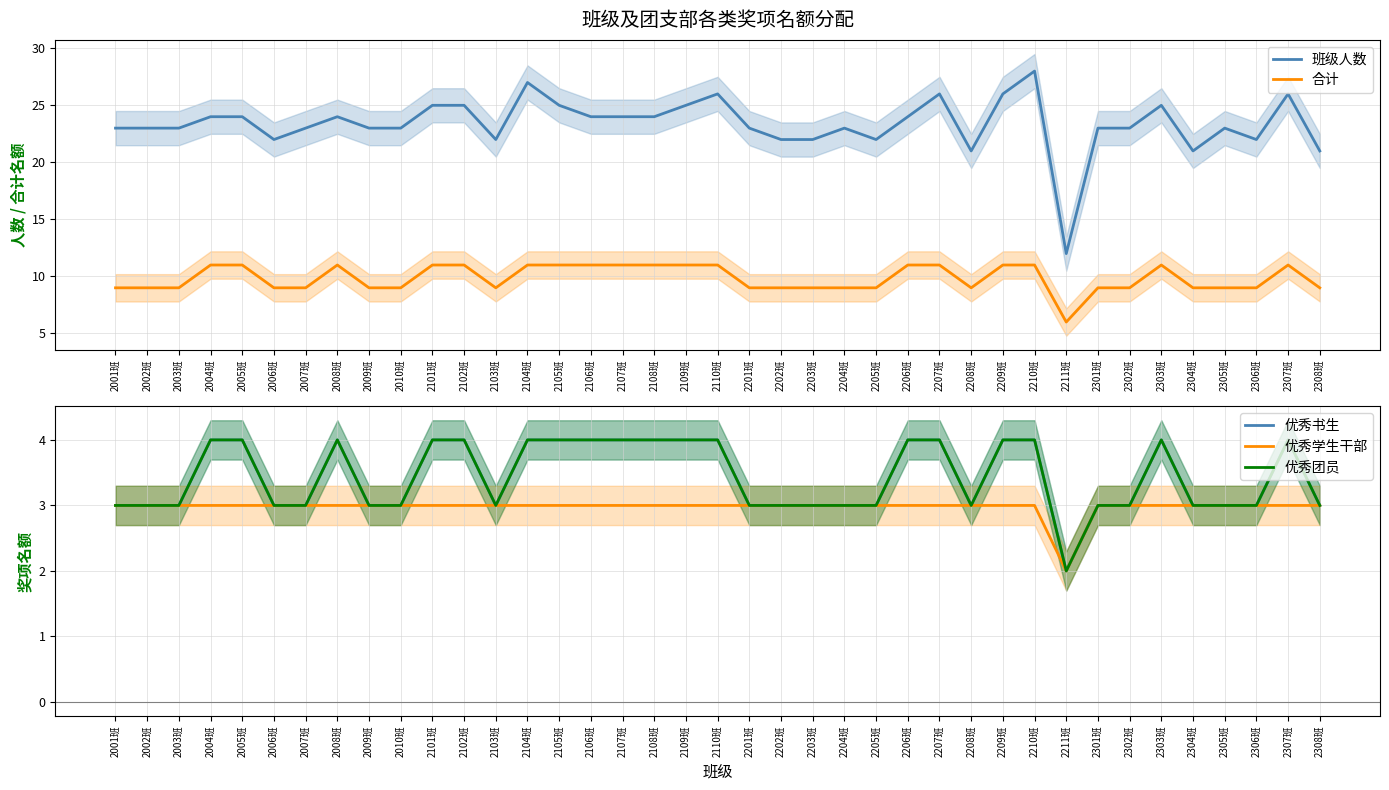

Reading left to right, transcribe all the data shown in this chart.

班级人数: 23	23	23	24	24	22	23	24	23	23	25	25	22	27	25	24	24	24	25	26	23	22	22	23	22	24	26	21	26	28	12	23	23	25	21	23	22	26	21
合计: 9	9	9	11	11	9	9	11	9	9	11	11	9	11	11	11	11	11	11	11	9	9	9	9	9	11	11	9	11	11	6	9	9	11	9	9	9	11	9
优秀书生: 3	3	3	4	4	3	3	4	3	3	4	4	3	4	4	4	4	4	4	4	3	3	3	3	3	4	4	3	4	4	2	3	3	4	3	3	3	4	3
优秀学生干部: 3	3	3	3	3	3	3	3	3	3	3	3	3	3	3	3	3	3	3	3	3	3	3	3	3	3	3	3	3	3	2	3	3	3	3	3	3	3	3
优秀团员: 3	3	3	4	4	3	3	4	3	3	4	4	3	4	4	4	4	4	4	4	3	3	3	3	3	4	4	3	4	4	2	3	3	4	3	3	3	4	3